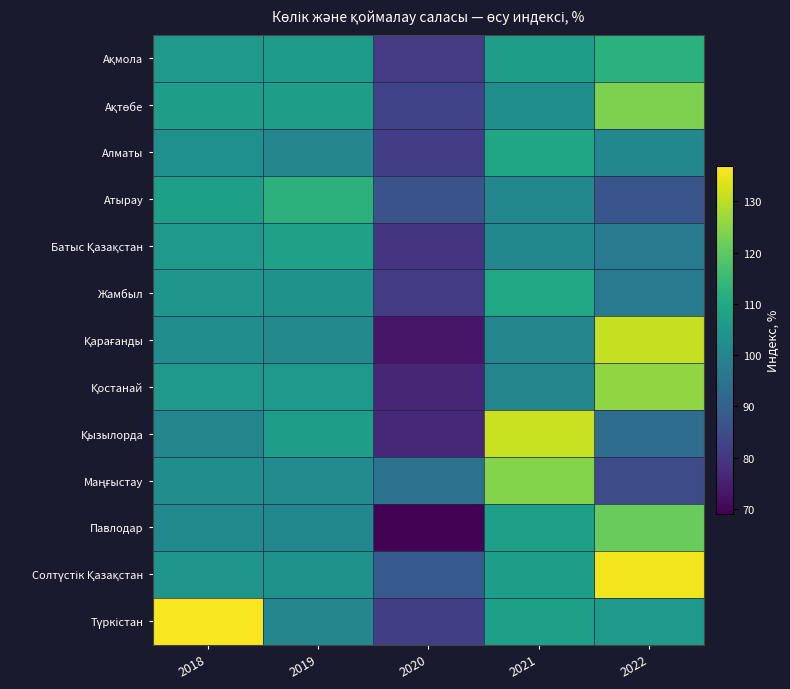

What is the greatest value displayed?

136.4